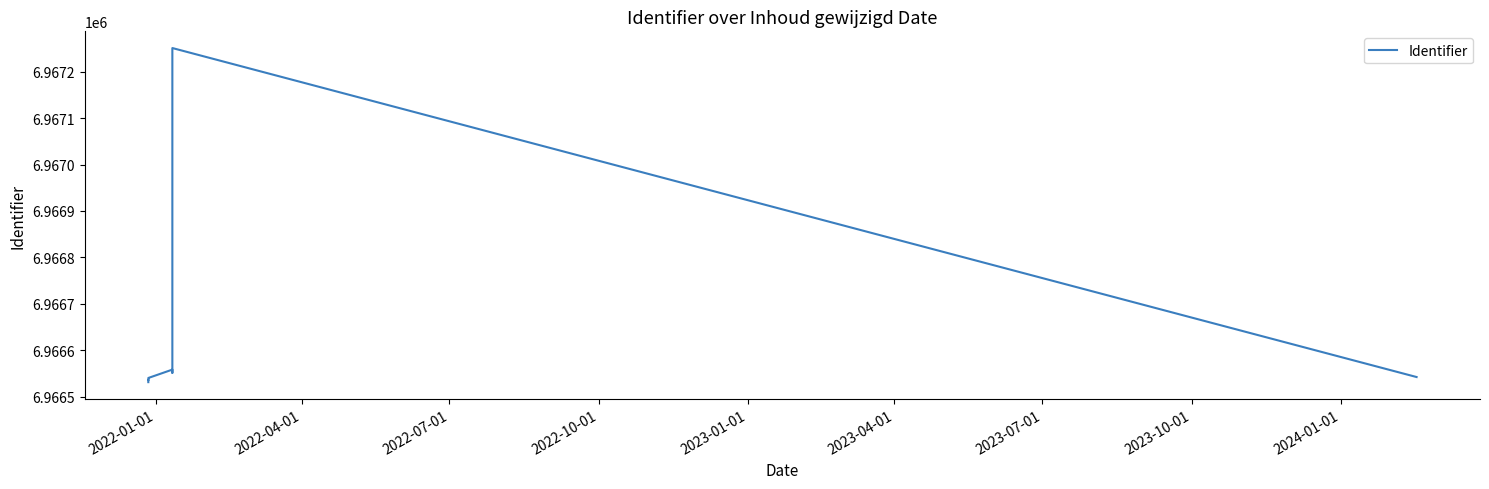

How many interior local valleys (lower than both neighbors) does the data have?

2